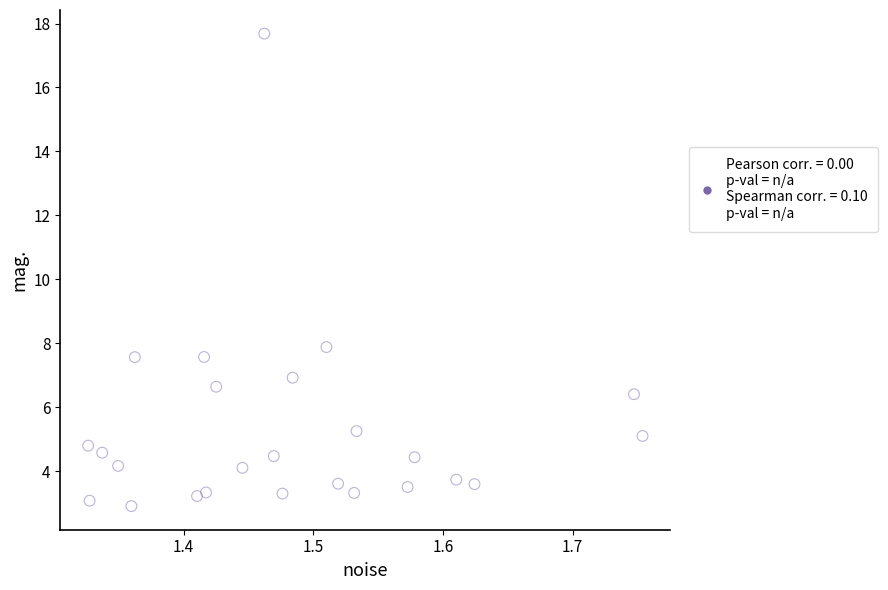

What is the range of X values (max minus min)?

0.4